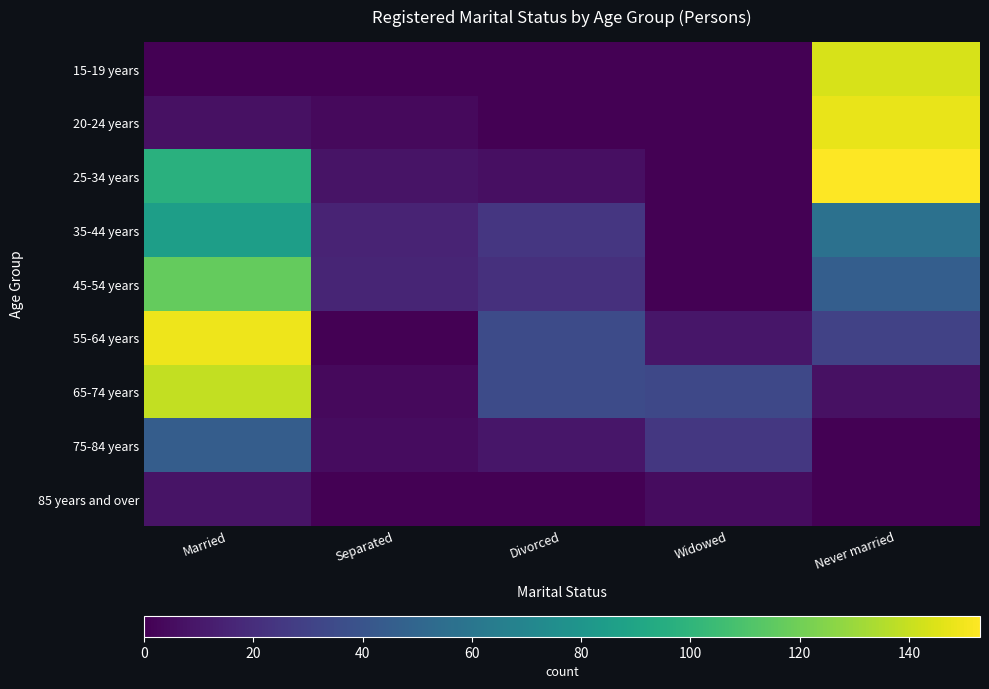

Reading right to left, list all the values displayed in this chart.

15-19 years: Never married=144	Widowed=0	Divorced=0	Separated=0	Married=0
20-24 years: Never married=148	Widowed=0	Divorced=0	Separated=4	Married=7
25-34 years: Never married=153	Widowed=0	Divorced=6	Separated=8	Married=97
35-44 years: Never married=57	Widowed=0	Divorced=24	Separated=15	Married=86
45-54 years: Never married=46	Widowed=0	Divorced=21	Separated=16	Married=117
55-64 years: Never married=30	Widowed=9	Divorced=35	Separated=0	Married=149
65-74 years: Never married=7	Widowed=33	Divorced=35	Separated=4	Married=139
75-84 years: Never married=0	Widowed=25	Divorced=9	Separated=5	Married=45
85 years and over: Never married=0	Widowed=5	Divorced=0	Separated=0	Married=8